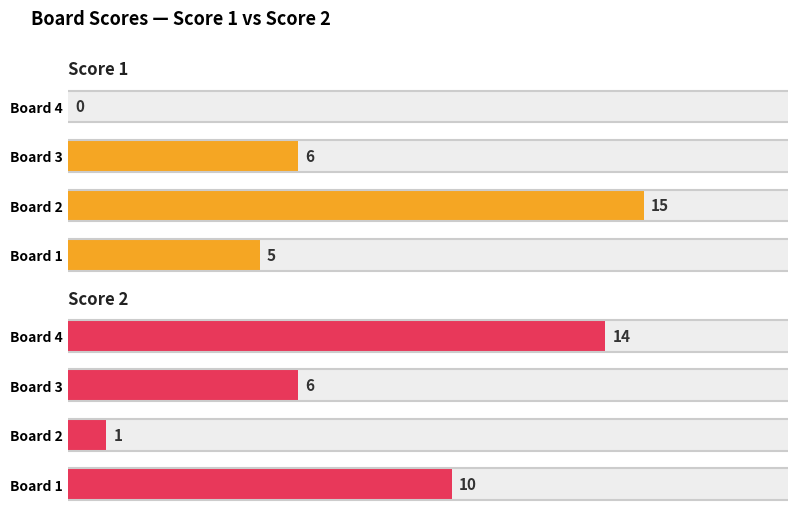

How many values in the Score 1 series are below 6?

2